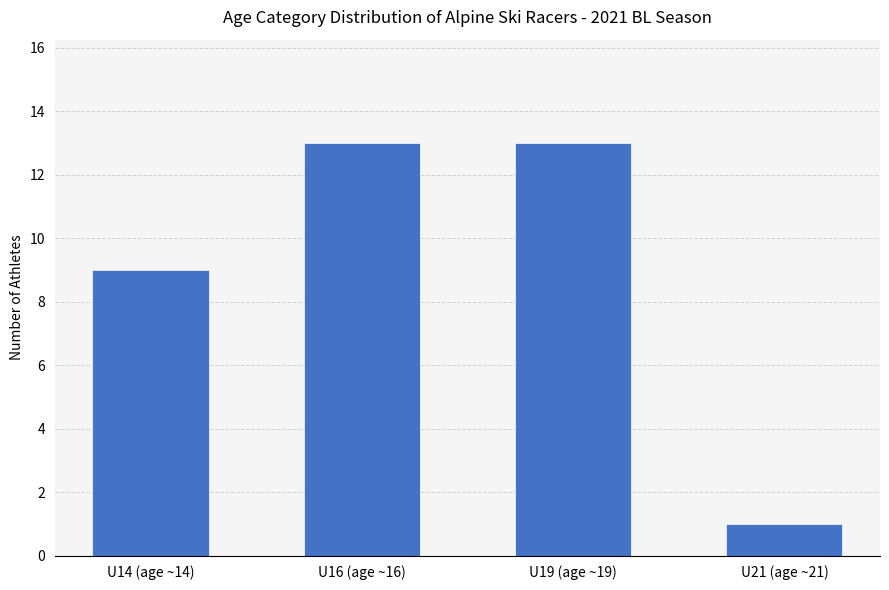

What is the sum of the values at U14 (age ~14) and U21 (age ~21)?

10